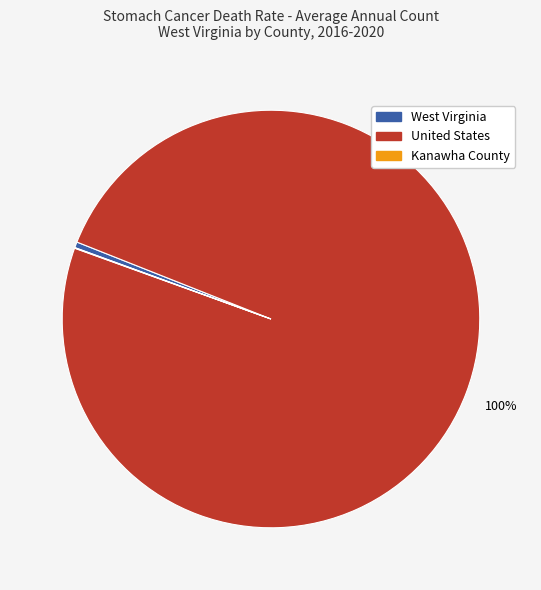

Is there a majority slice in this chart?

Yes